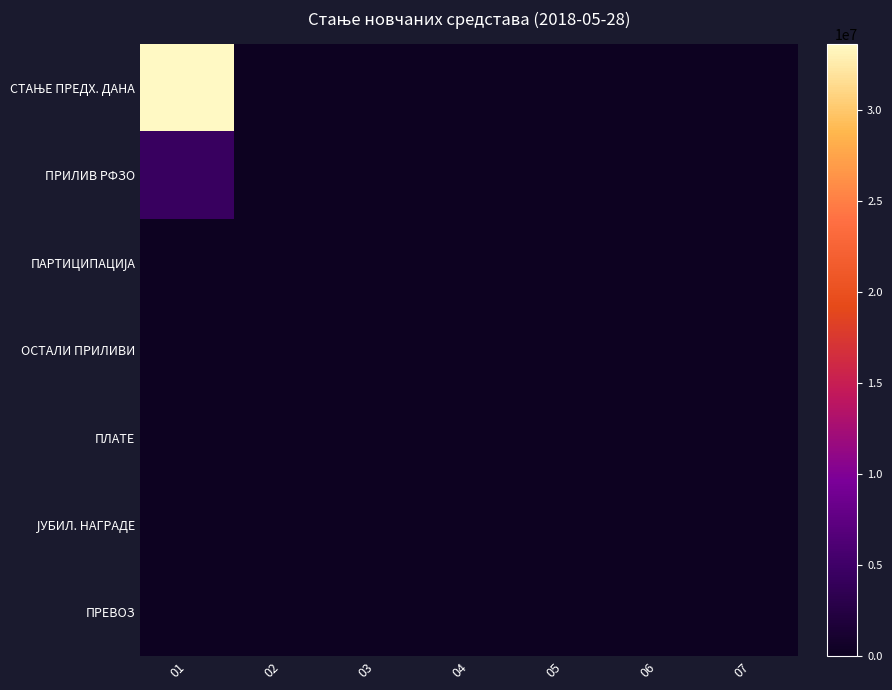

Rank the series at 07 from highest to lowest value.

СТАЊЕ ПРЕДХ. ДАНА, ПРИЛИВ РФЗО, ПАРТИЦИПАЦИЈА, ОСТАЛИ ПРИЛИВИ, ПЛАТЕ, ЈУБИЛ. НАГРАДЕ, ПРЕВОЗ